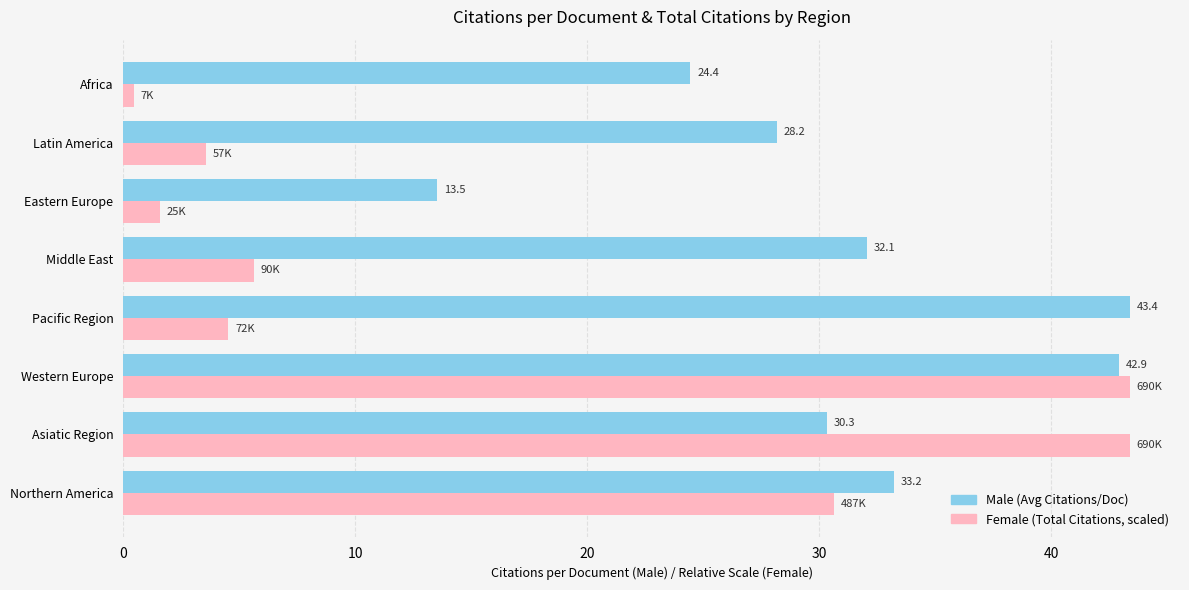

What is the total value across all series at Middle East?

37.7